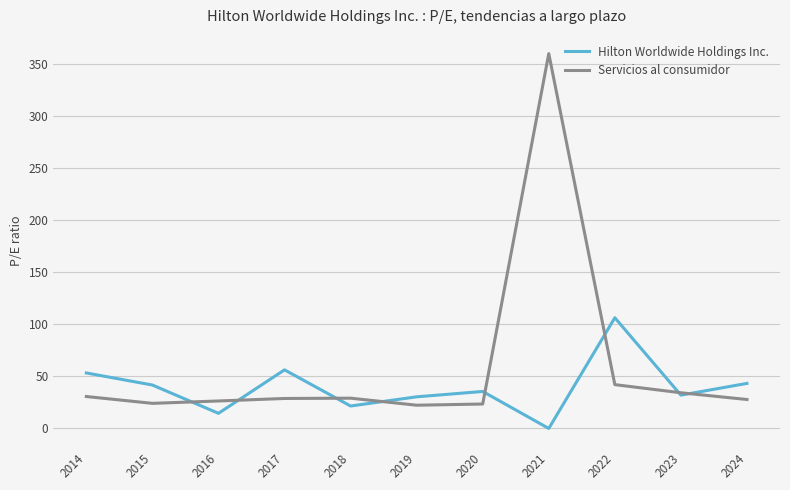

Where is the first local minimum for Hilton Worldwide Holdings Inc.?

2016